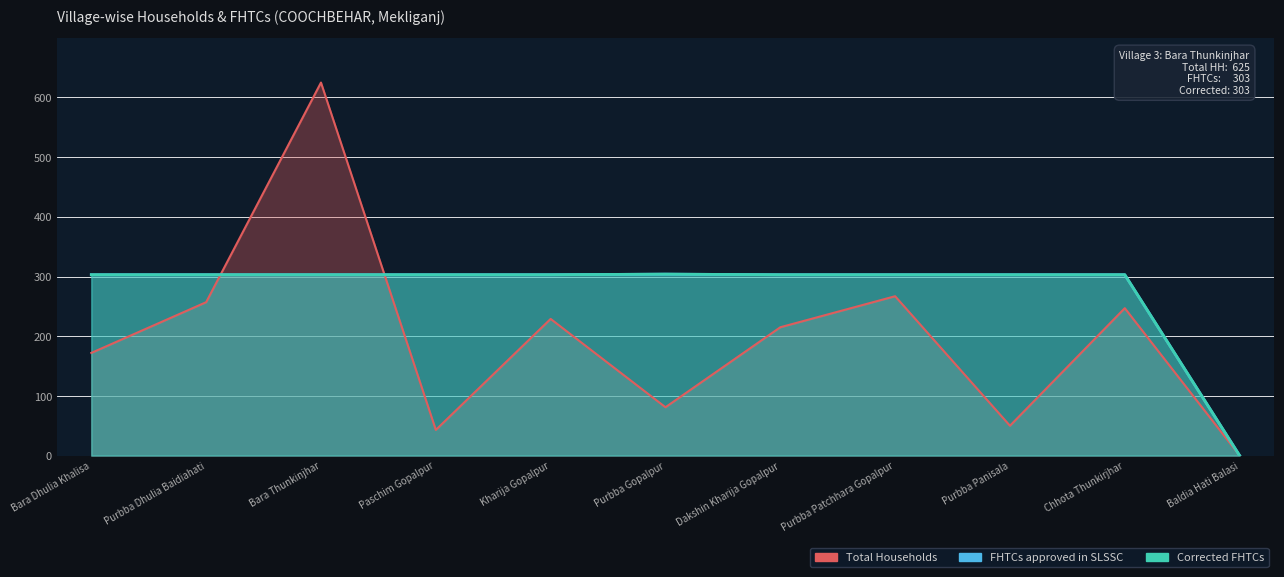

What is the average value of the Corrected FHTCs series?

276